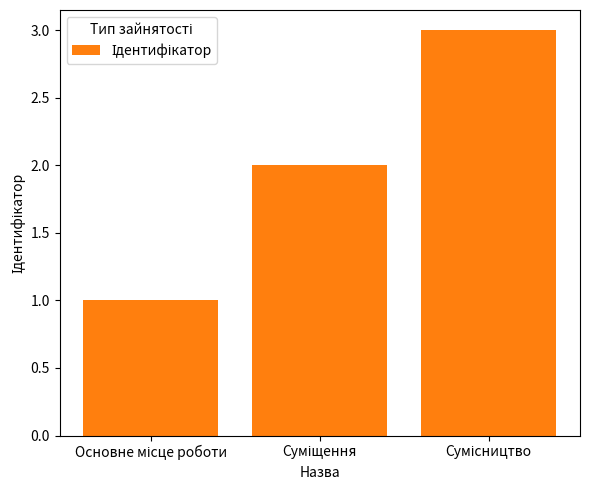

What is the average value?

2